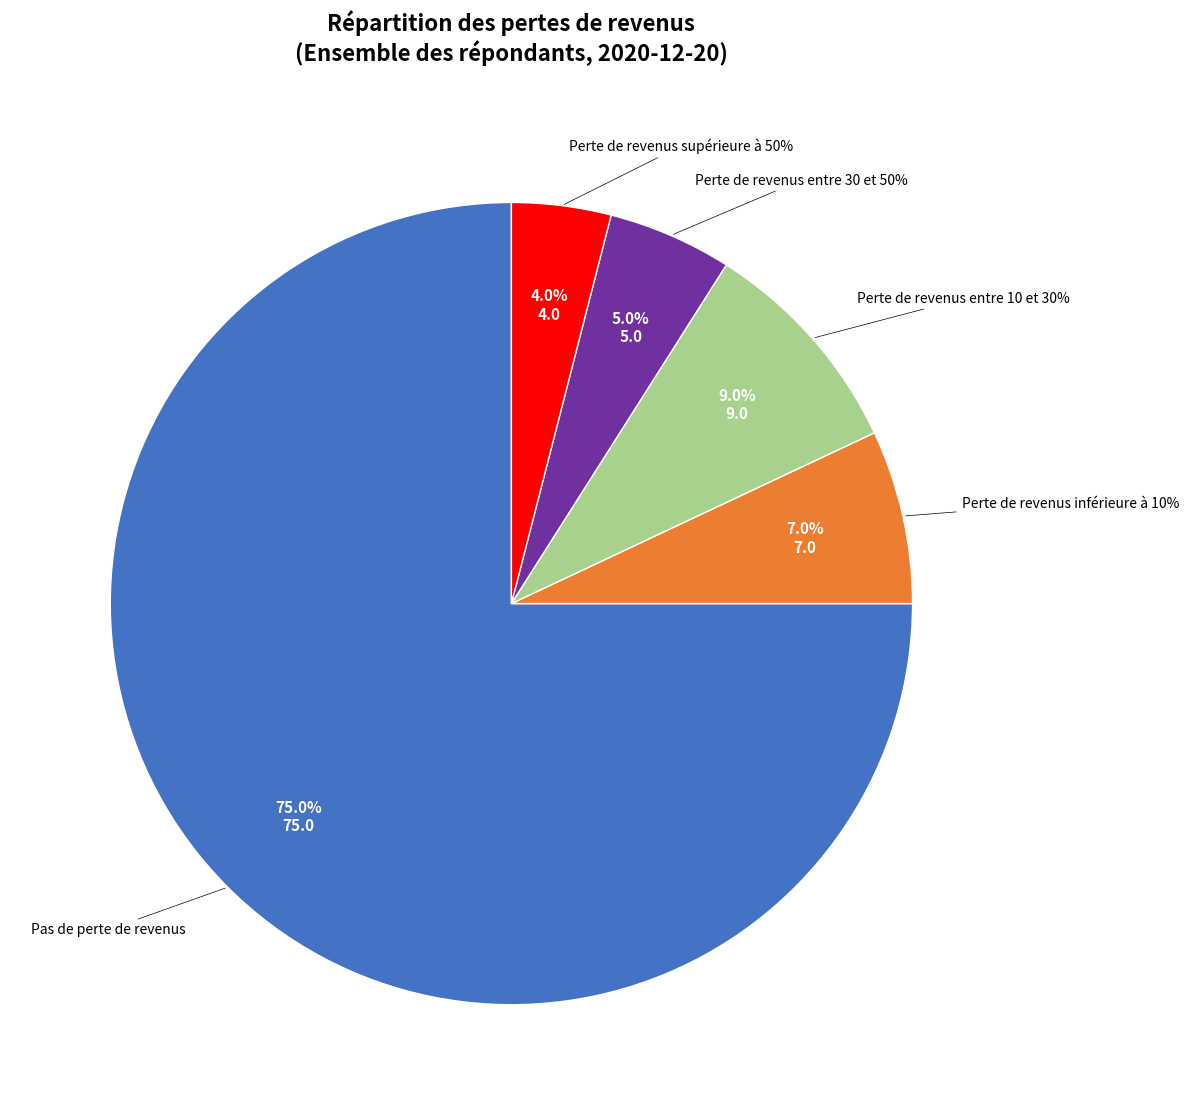

What is the ratio of the value at Perte de revenus entre 10 et 30% to the value at Perte de revenus supérieure à 50%?

2.2